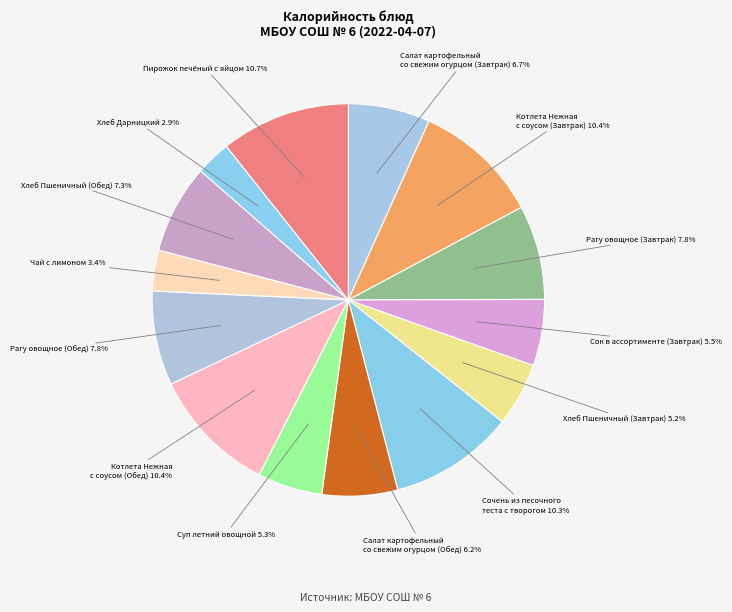

Is it true that Рагу овощное (Завтрак) is 8% of the pie?

True